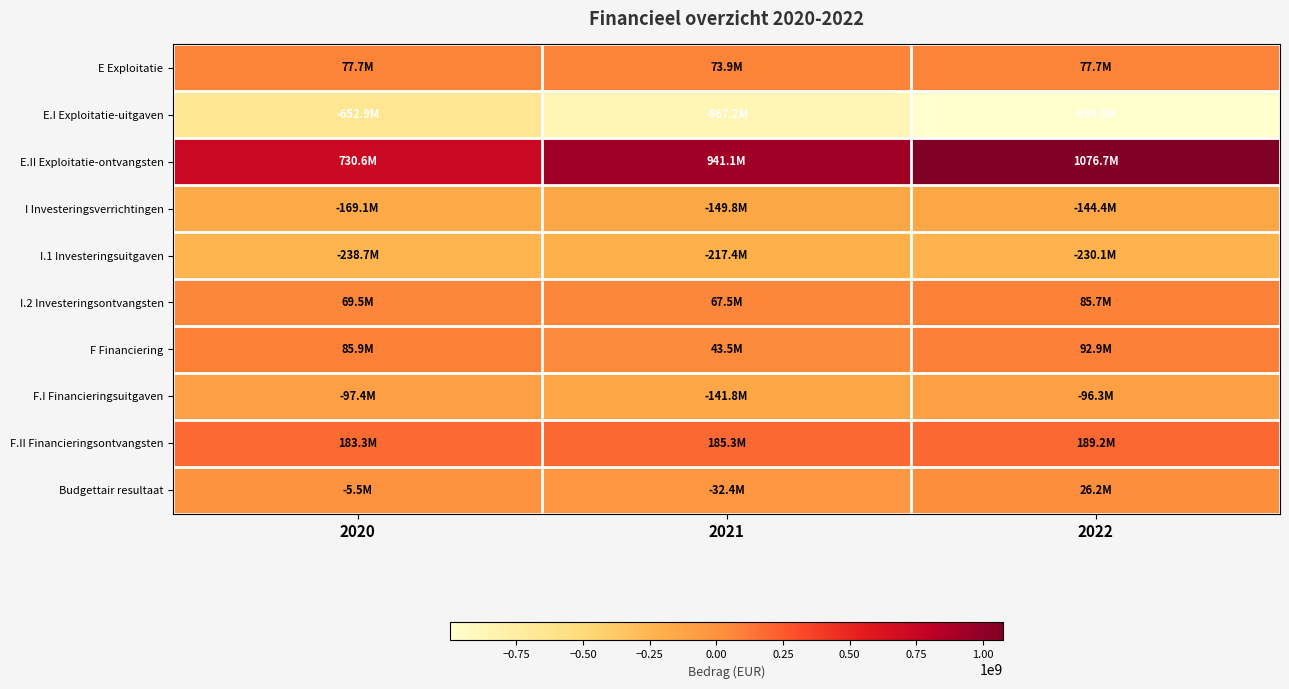

Reading left to right, extract all data points from this chart.

E Exploitatie: 2020=77687975.5	2021=73935627.0	2022=77670063.4
E.I Exploitatie-uitgaven: 2020=-652868576.2	2021=-867153813.1	2022=-998997041.8
E.II Exploitatie-ontvangsten: 2020=730556551.7	2021=941089440.0	2022=1076667105.2
I Investeringsverrichtingen: 2020=-169148772.7	2021=-149842132.2	2022=-144444203.2
I.1 Investeringsuitgaven: 2020=-238670692.2	2021=-217354128.1	2022=-230132909.2
I.2 Investeringsontvangsten: 2020=69521919.5	2021=67511995.9	2022=85688706.0
F Financiering: 2020=85920822.9	2021=43541339.1	2022=92933028.6
F.I Financieringsuitgaven: 2020=-97408416.3	2021=-141786084.6	2022=-96257761.5
F.II Financieringsontvangsten: 2020=183329239.2	2021=185327423.7	2022=189190790.1
Budgettair resultaat: 2020=-5539974.3	2021=-32365166.1	2022=26158888.8